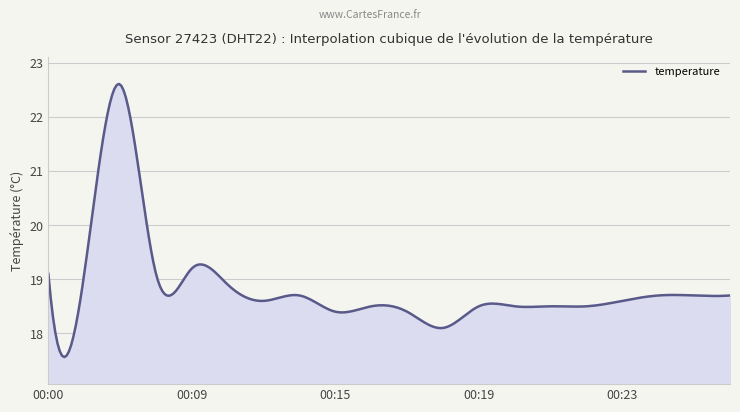

What is the greatest value displayed?

22.6